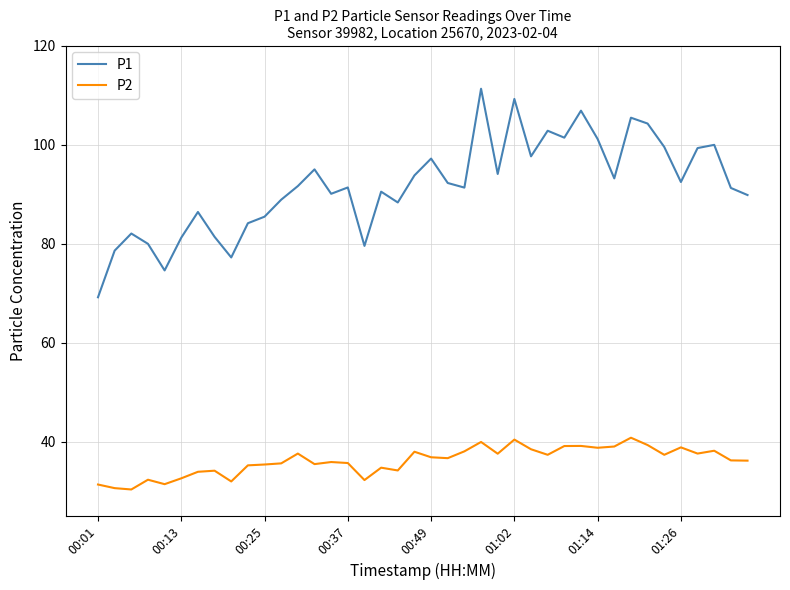

Which series has the largest total across all categories?

P1